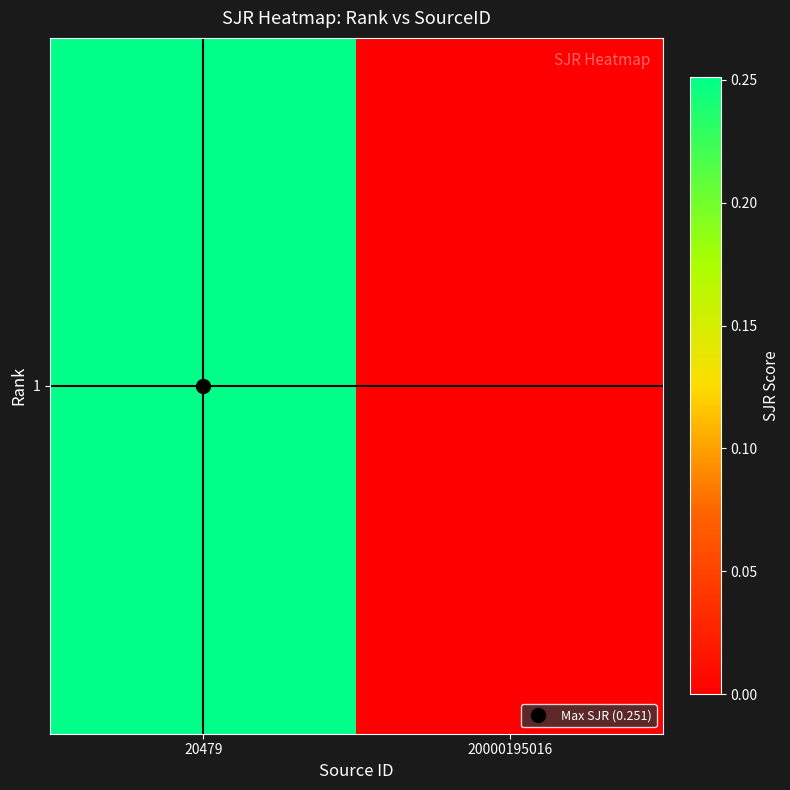

How many values are between 0 and 1?

2